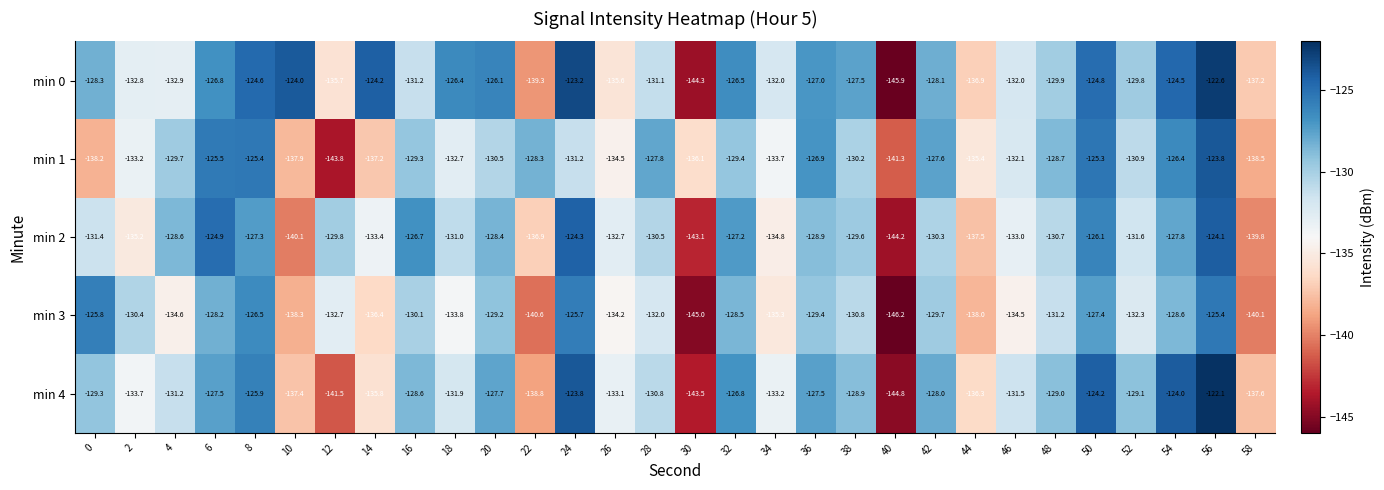

The value of min 1 at 22 is -50.6. True or false?

False